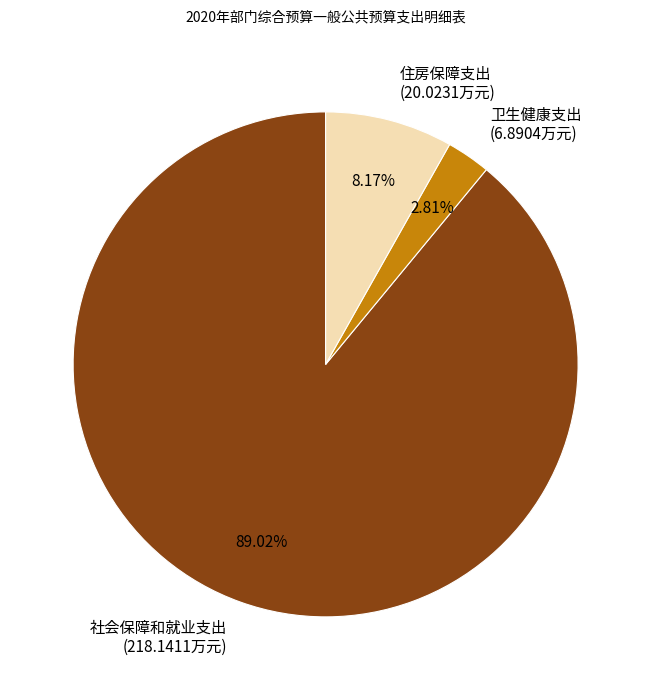

The 卫生健康支出 slice represents 3% of the pie. True or false?

True